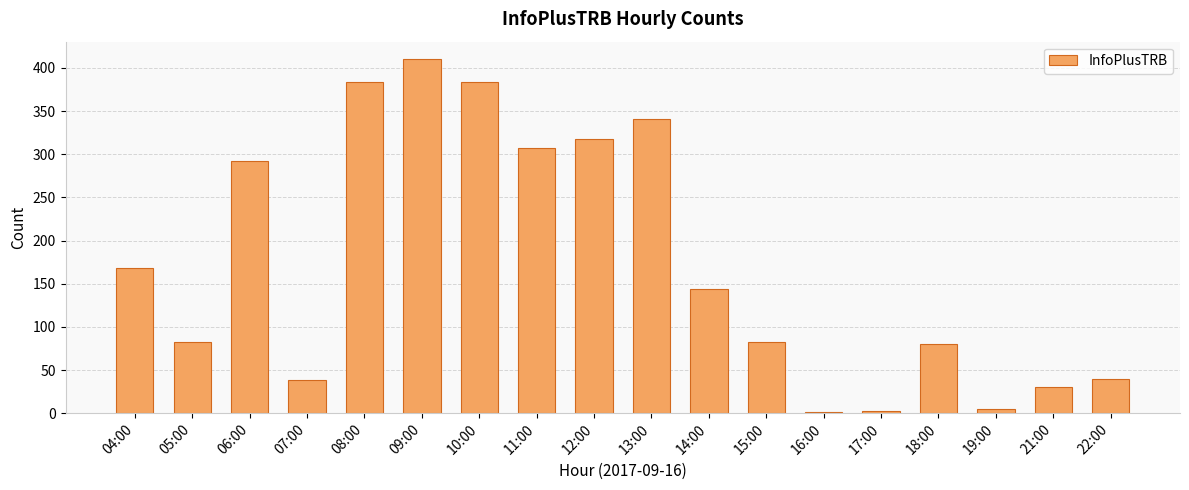

At which label is the value closest to 205?

04:00